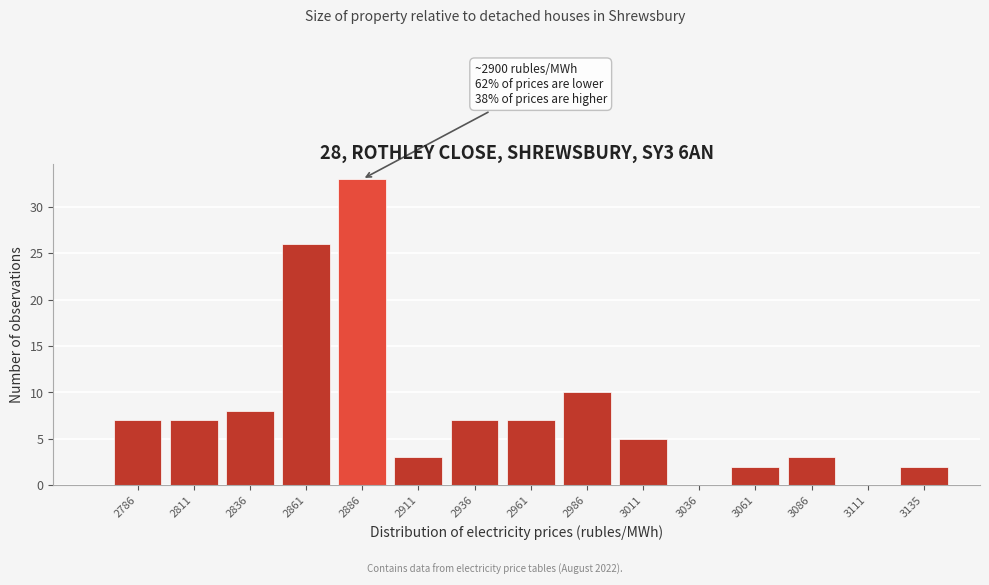

Reading right to left, list all the values displayed in this chart.

3135=2	3111=0	3086=3	3061=2	3036=0	3011=5	2986=10	2961=7	2936=7	2911=3	2886=33	2861=26	2836=8	2811=7	2786=7